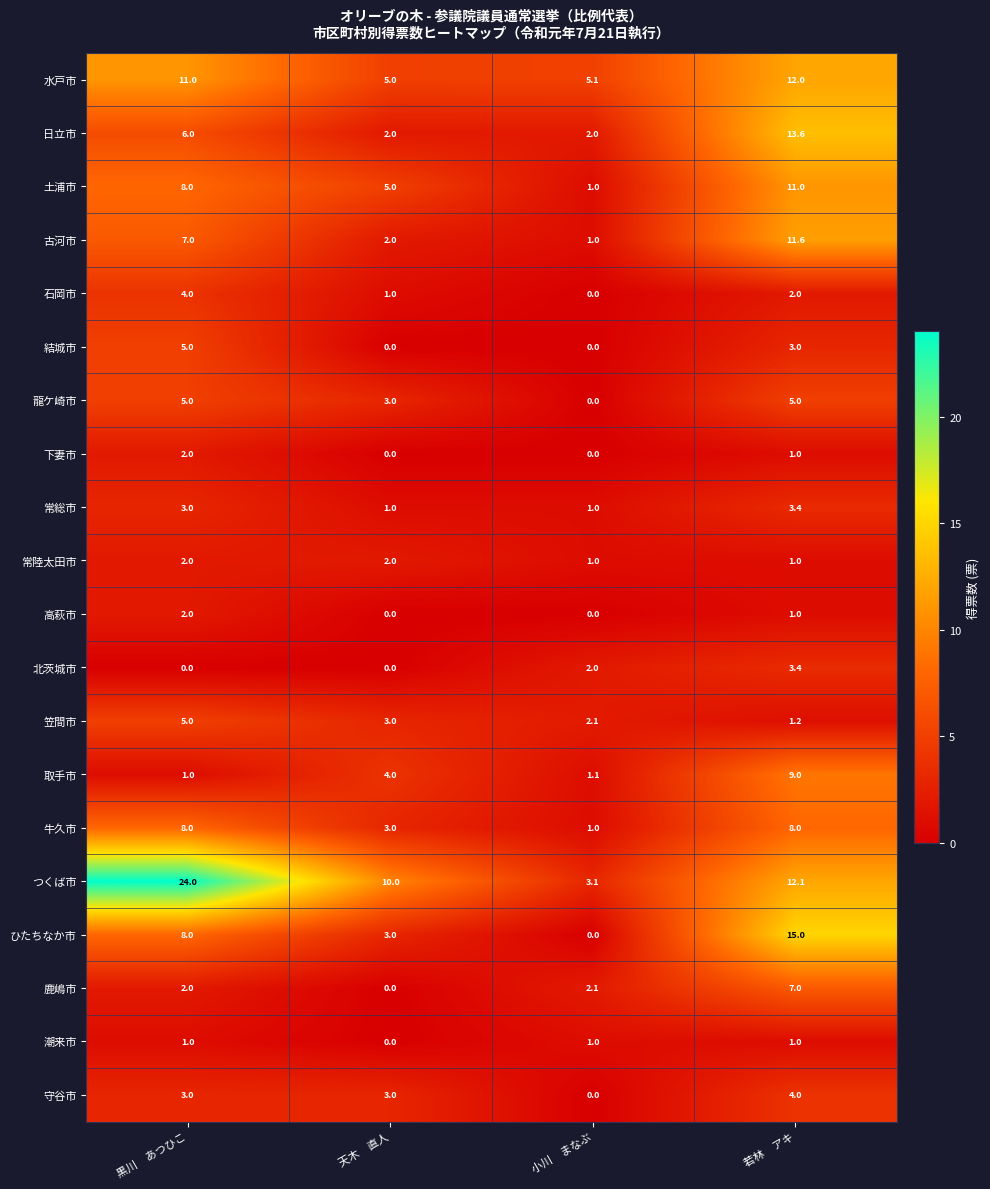

Between 黒川　あつひこ and 天木　直人, which series saw the biggest shift?

つくば市